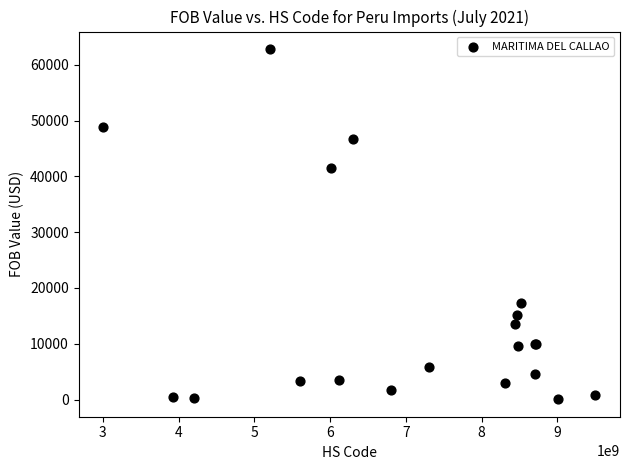

What Y value in the scatter plot is closest to 31443?

41509.3